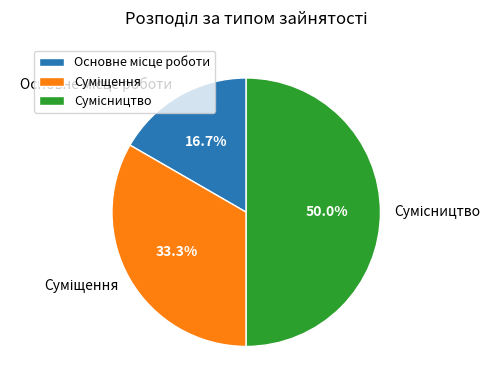

Approximately how many times larger is the value at Основне місце роботи compared to Суміщення?

0.5